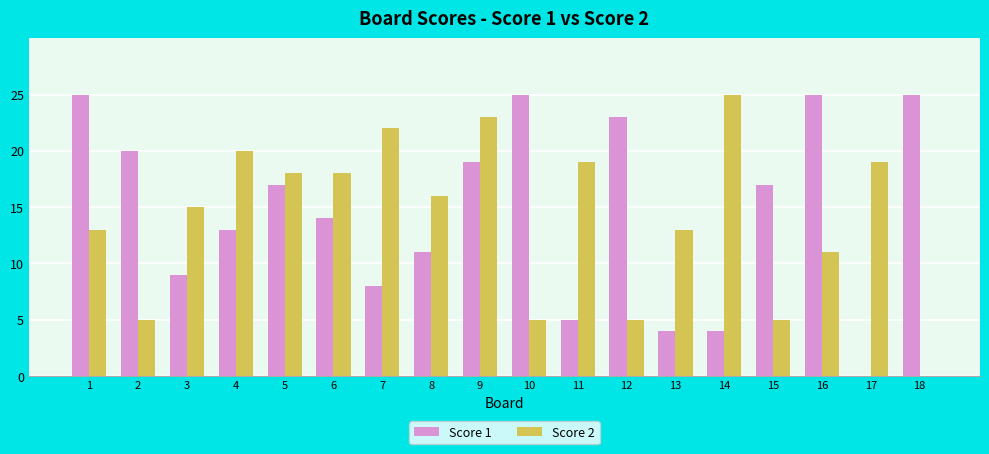

Does the chart contain stacked bars?

No